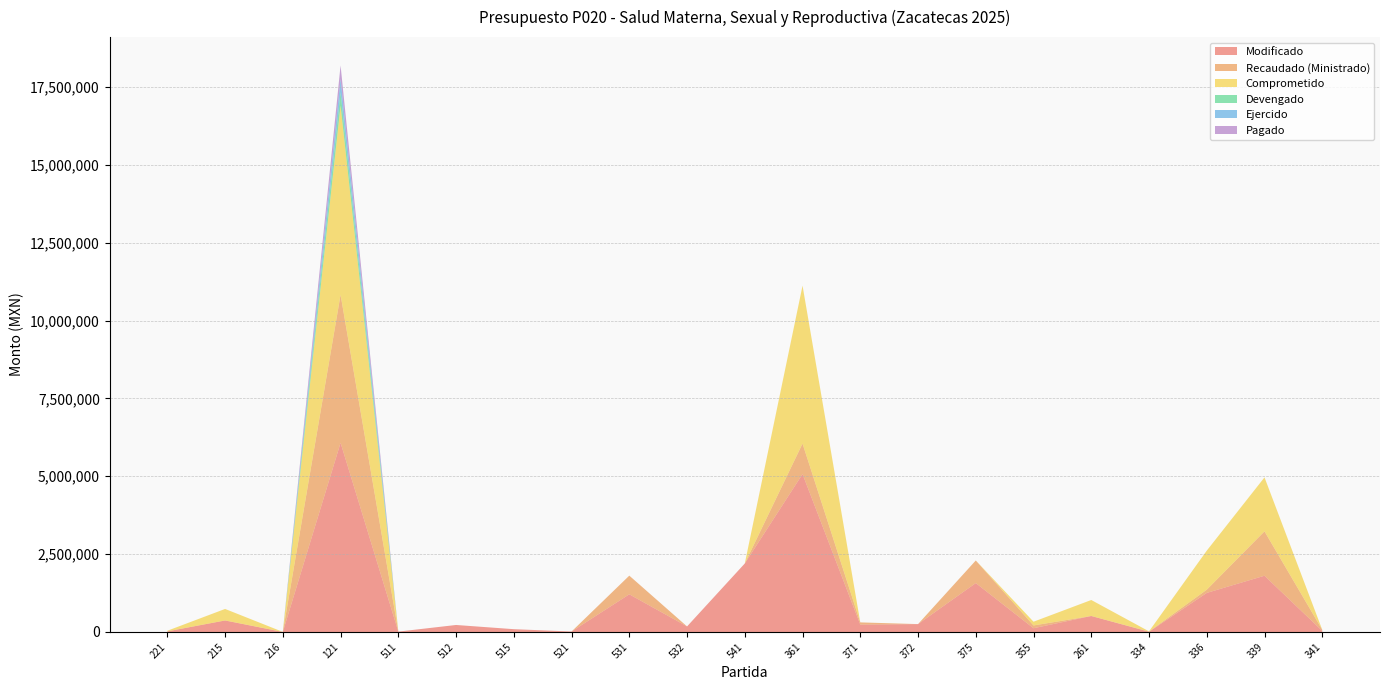

Reading right to left, list all the values displayed in this chart.

Modificado: 34864.5	1806300.0	1254666.6	6847.5	513609.4	120000.0	1570290.7	253160.0	236000.0	5070872.0	2200000.0	178200.0	1209400.0	15000.0	90000.0	225000.0	12000.0	6074644.5	1536.0	370000.0	19905.0
Recaudado (Ministrado): 34864.5	1425618.1	103000.0	6847.5	0.0	90000.0	725867.7	0.0	72000.0	980000.0	0.0	0.0	600000.0	0.0	0.0	0.0	0.0	4755172.8	0.0	0.0	0.0
Comprometido: 0.0	1732940.0	1254666.6	6847.5	513609.4	120000.0	0.0	0.0	0.0	5070872.0	0.0	0.0	0.0	0.0	0.0	0.0	0.0	6074644.5	1536.0	370000.0	19905.0
Devengado: 0.0	0.0	0.0	0.0	0.0	0.0	0.0	0.0	0.0	0.0	0.0	0.0	0.0	0.0	0.0	0.0	0.0	429526.5	0.0	0.0	0.0
Ejercido: 0.0	0.0	0.0	0.0	0.0	0.0	0.0	0.0	0.0	0.0	0.0	0.0	0.0	0.0	0.0	0.0	0.0	429526.5	0.0	0.0	0.0
Pagado: 0.0	0.0	0.0	0.0	0.0	0.0	0.0	0.0	0.0	0.0	0.0	0.0	0.0	0.0	0.0	0.0	0.0	429526.5	0.0	0.0	0.0